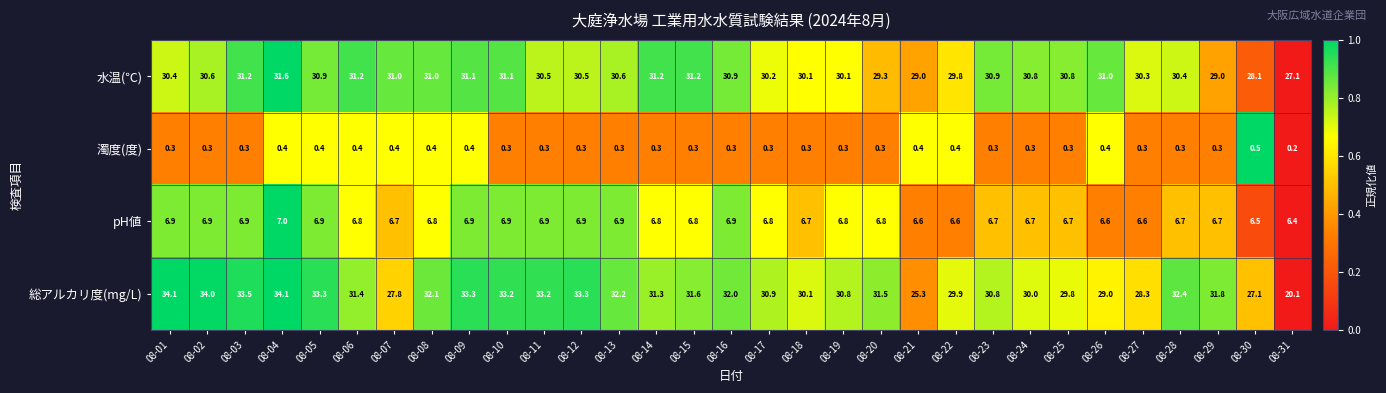

List the series in order of their peak value, lowest first.

濁度(度), pH値, 水温(℃), 総アルカリ度(mg/L)